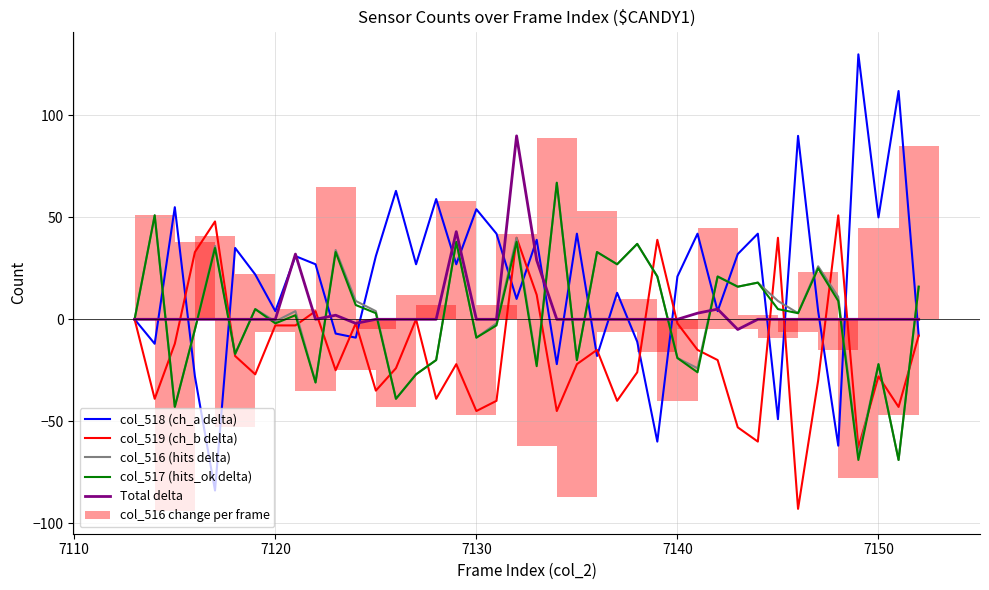

What is the sum of all col_516 change per frame values?

16